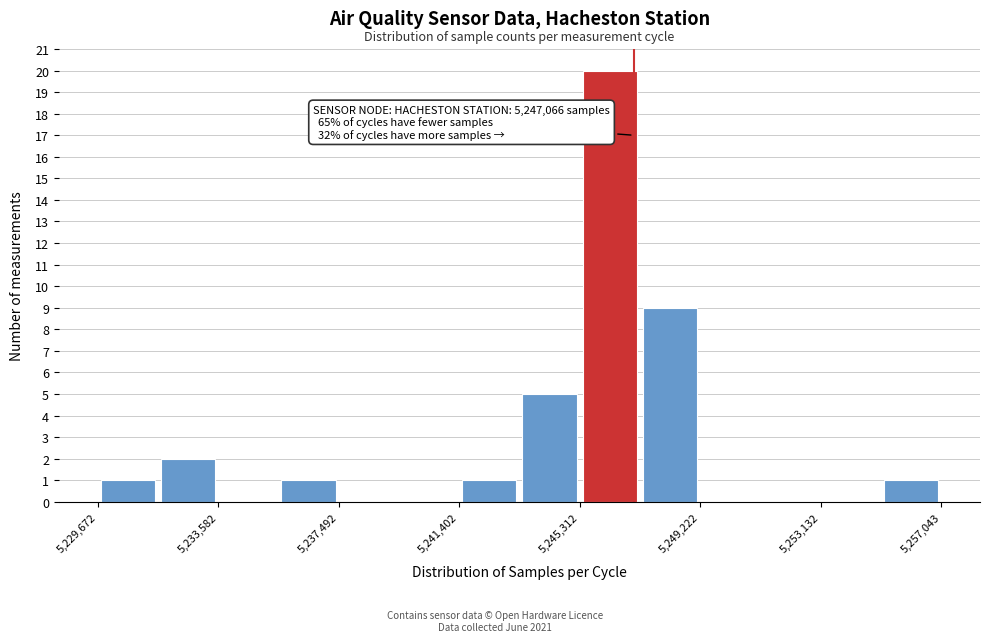

Around what value on the x-axis is the tallest bar? Give the approximate position of its centre, as read against the axis.

5246500